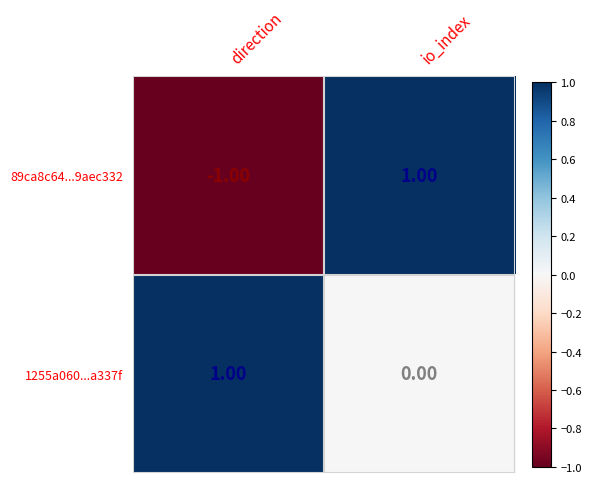

Which category has the highest value in the 1255a060...a337f series?

direction